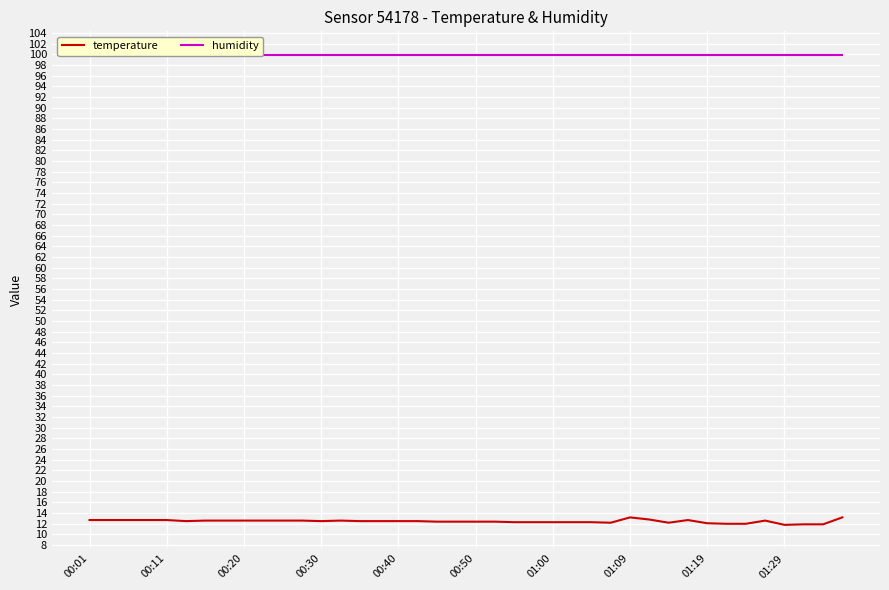

At 38, list the series in order from smallest to largest.

temperature, humidity